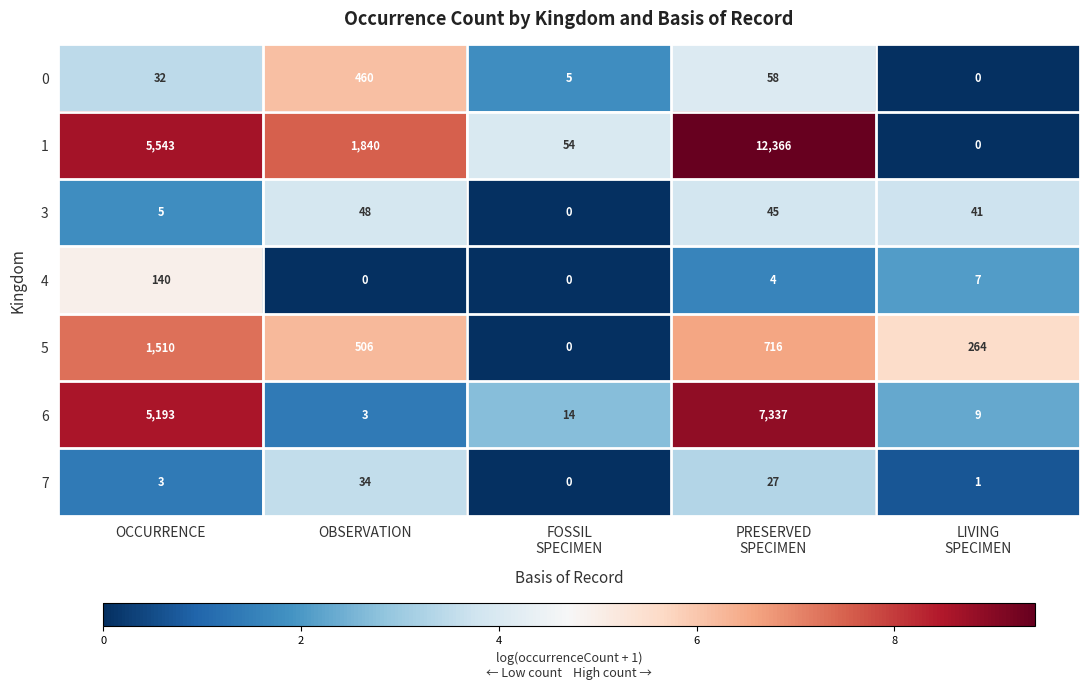

What value does the 6 series have at OCCURRENCE, to the nearest 100?

5200